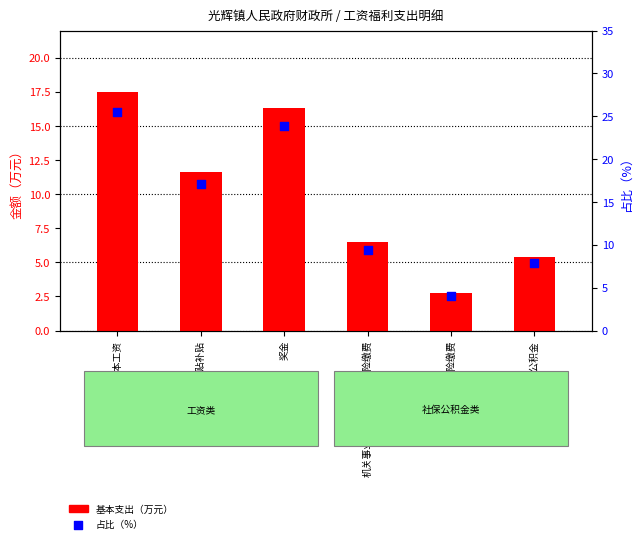

Which has a higher value, 基本工资 or 住房公积金?

基本工资